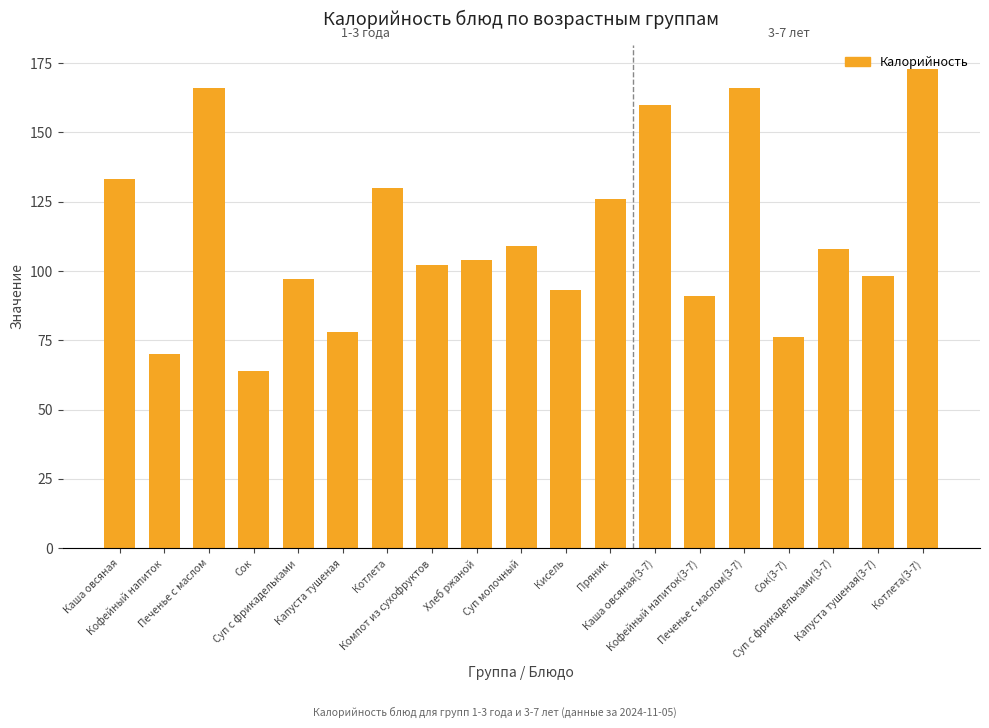

What is the maximum value shown in the chart?

173